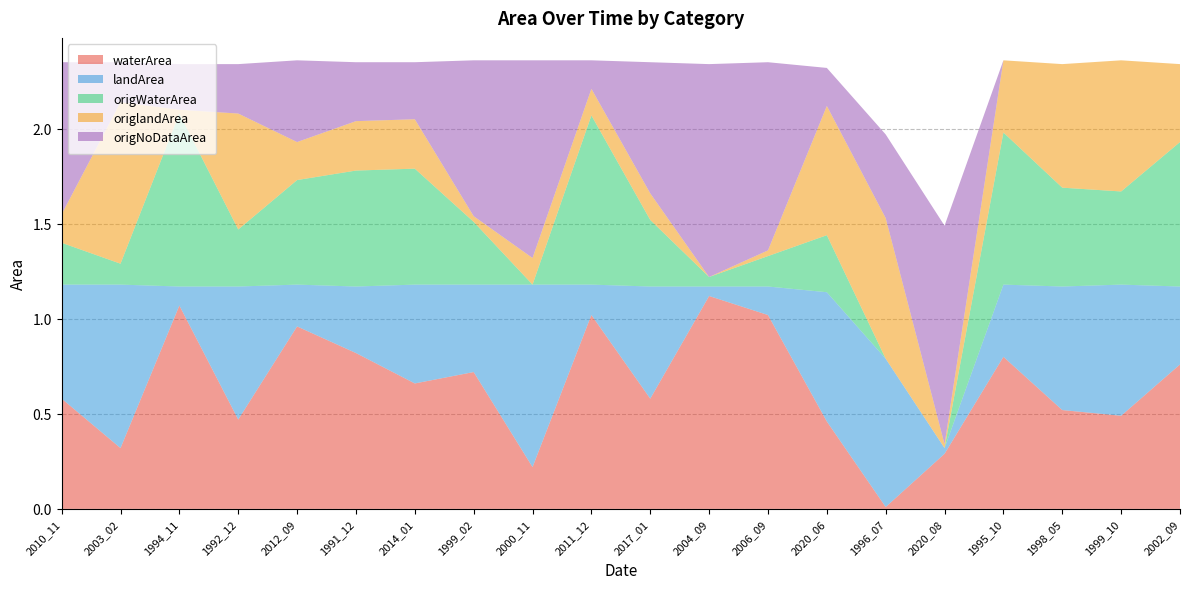

Reading right to left, transcribe all the data shown in this chart.

waterArea: 2002_09=0.8	1999_10=0.5	1998_05=0.5	1995_10=0.8	2020_08=0.3	1996_07=0.0	2020_06=0.5	2006_09=1.0	2004_09=1.1	2017_01=0.6	2011_12=1.0	2000_11=0.2	1999_02=0.7	2014_01=0.7	1991_12=0.8	2012_09=1.0	1992_12=0.5	1994_11=1.1	2003_02=0.3	2010_11=0.6
landArea: 2002_09=0.4	1999_10=0.7	1998_05=0.7	1995_10=0.4	2020_08=0.0	1996_07=0.8	2020_06=0.7	2006_09=0.1	2004_09=0.1	2017_01=0.6	2011_12=0.2	2000_11=1.0	1999_02=0.5	2014_01=0.5	1991_12=0.3	2012_09=0.2	1992_12=0.7	1994_11=0.1	2003_02=0.9	2010_11=0.6
origWaterArea: 2002_09=0.8	1999_10=0.5	1998_05=0.5	1995_10=0.8	2020_08=0.0	1996_07=0.0	2020_06=0.3	2006_09=0.2	2004_09=0.1	2017_01=0.3	2011_12=0.9	2000_11=0.0	1999_02=0.3	2014_01=0.6	1991_12=0.6	2012_09=0.6	1992_12=0.3	1994_11=0.9	2003_02=0.1	2010_11=0.2
origlandArea: 2002_09=0.4	1999_10=0.7	1998_05=0.7	1995_10=0.4	2020_08=0.0	1996_07=0.7	2020_06=0.7	2006_09=0.0	2004_09=0.0	2017_01=0.1	2011_12=0.1	2000_11=0.1	1999_02=0.0	2014_01=0.3	1991_12=0.3	2012_09=0.2	1992_12=0.6	1994_11=0.0	2003_02=0.8	2010_11=0.1
origNoDataArea: 2002_09=0.0	1999_10=0.0	1998_05=0.0	1995_10=0.0	2020_08=1.1	1996_07=0.4	2020_06=0.2	2006_09=1.0	2004_09=1.1	2017_01=0.7	2011_12=0.1	2000_11=1.0	1999_02=0.8	2014_01=0.3	1991_12=0.3	2012_09=0.4	1992_12=0.3	1994_11=0.2	2003_02=0.2	2010_11=0.8